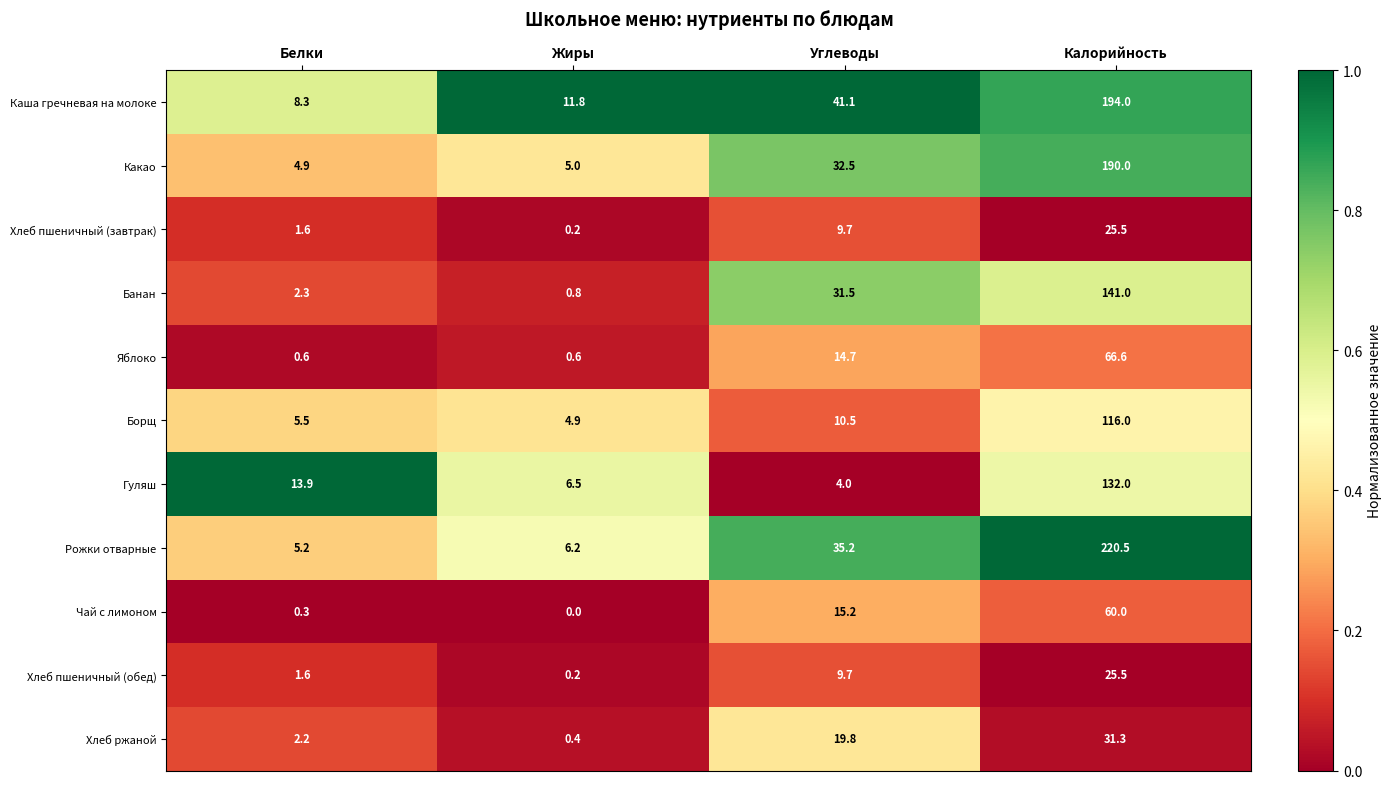

What is the approximate value of Хлеб пшеничный (обед) at Белки?

1.6